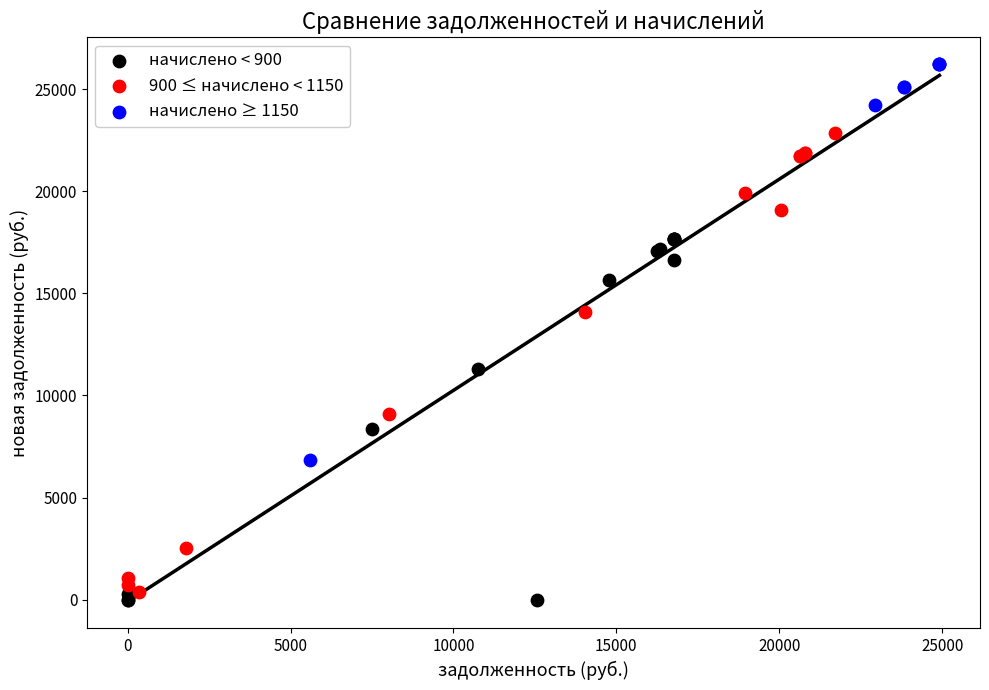

What are all the series names shown in the legend?

начислено < 900, 900 ≤ начислено < 1150, начислено ≥ 1150